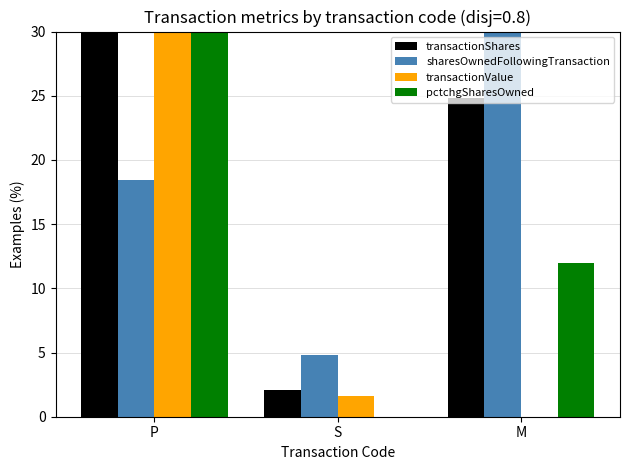

What is the average value of the sharesOwnedFollowingTransaction series?

17.8